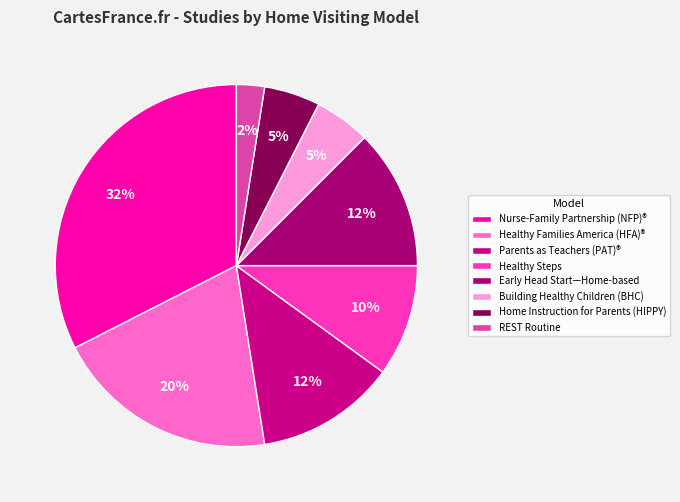

Which has a higher value, REST Routine or Nurse-Family Partnership (NFP)®?

Nurse-Family Partnership (NFP)®